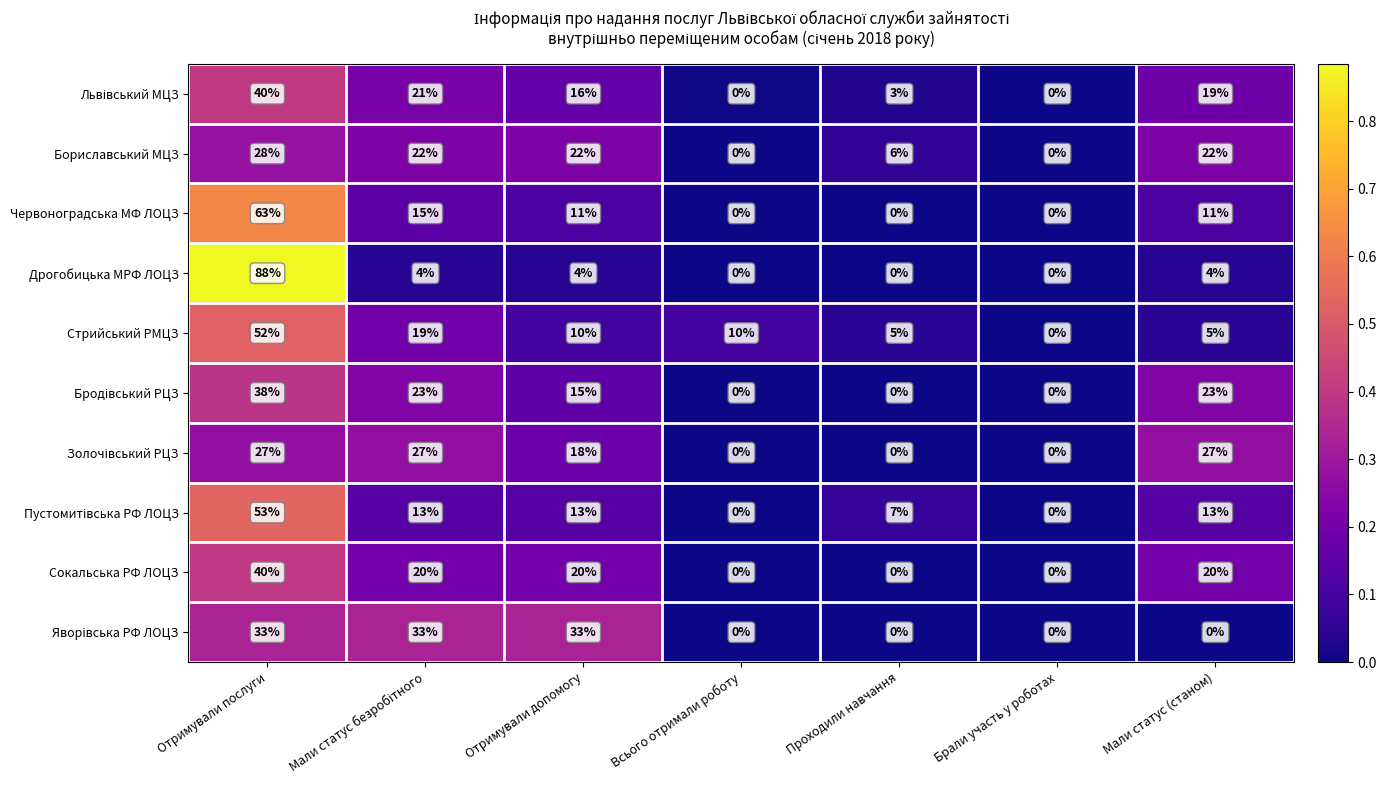

Which series changed the most between Отримували послуги and Мали статус (станом)?

Дрогобицька МРФ ЛОЦЗ